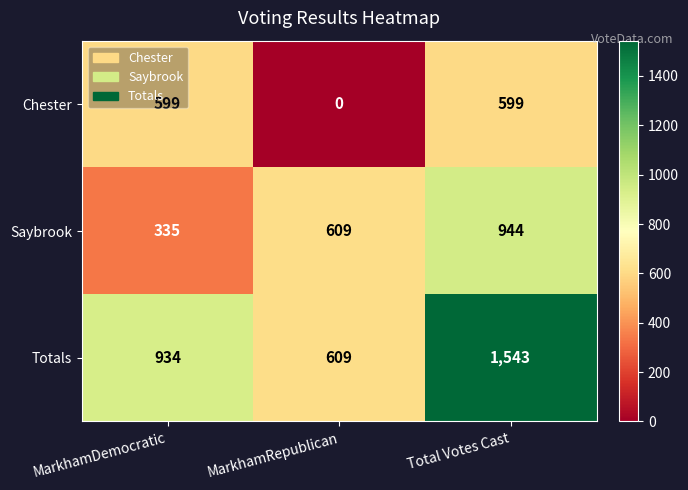

What is the difference between the highest and lowest values at MarkhamRepublican?

609